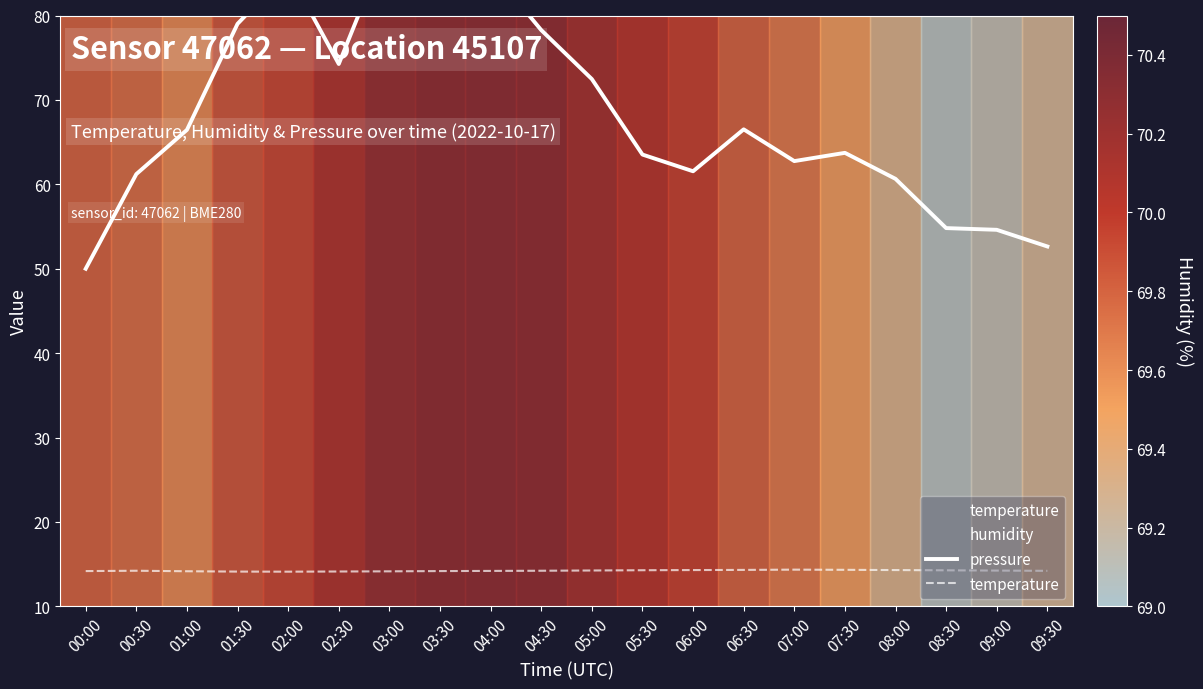

What is the minimum value shown in the chart?

14.1